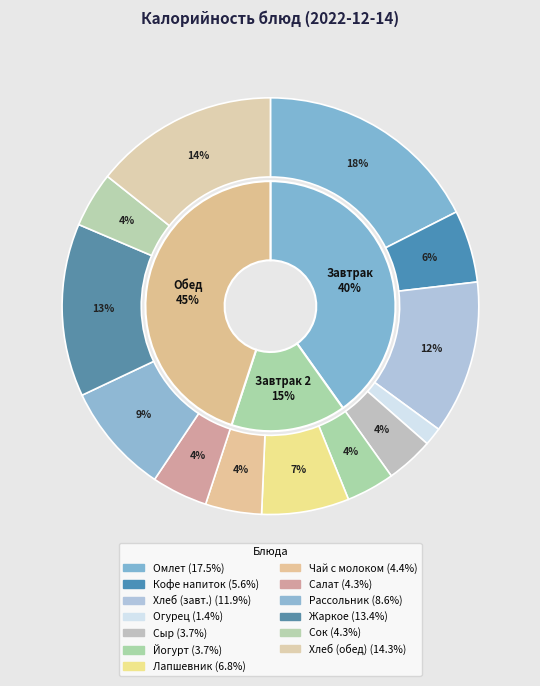

Count the number of slices in the pie.

13